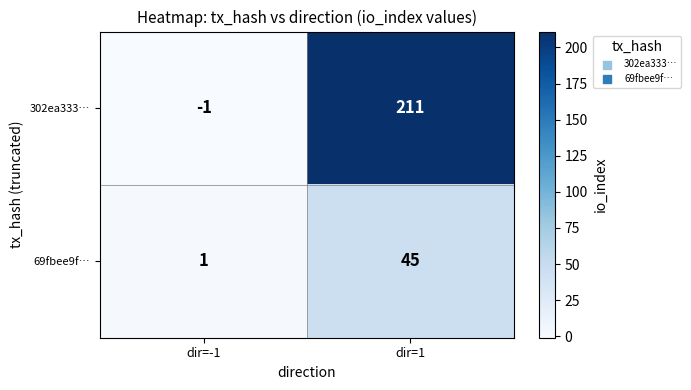

At dir=-1, list the series in order from largest to smallest.

69fbee9f…, 302ea333…